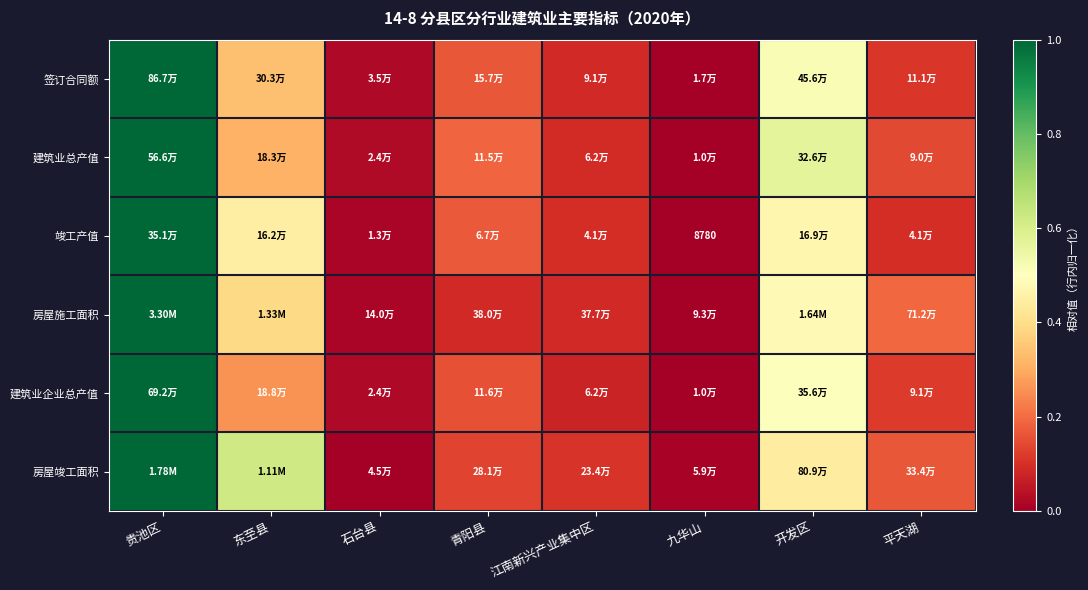

What is the difference between the maximum and minimum values in the 房屋施工面积 series?

1.0